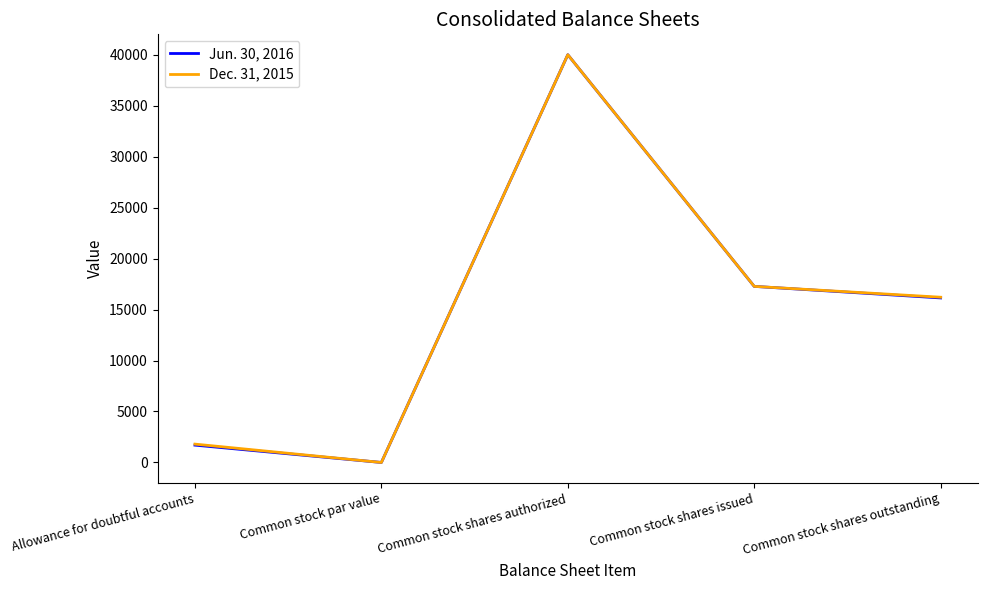

List the labels in order of Jun. 30, 2016 value, smallest first.

Common stock par value, Allowance for doubtful accounts, Common stock shares outstanding, Common stock shares issued, Common stock shares authorized